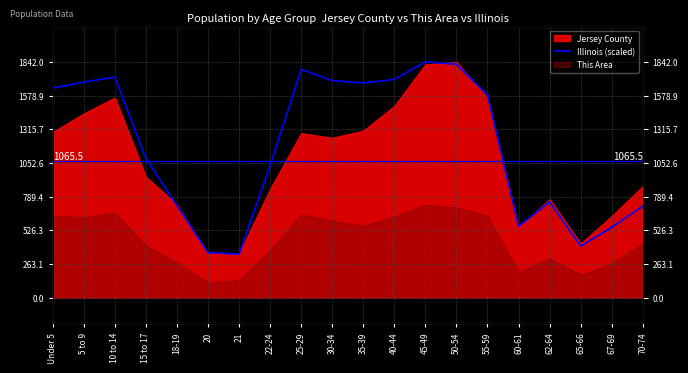

How many interior local valleys (lower than both neighbors) does the data have?

4